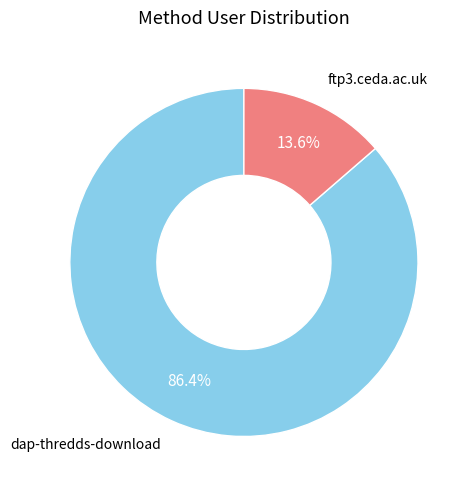

Is there a majority slice in this chart?

Yes